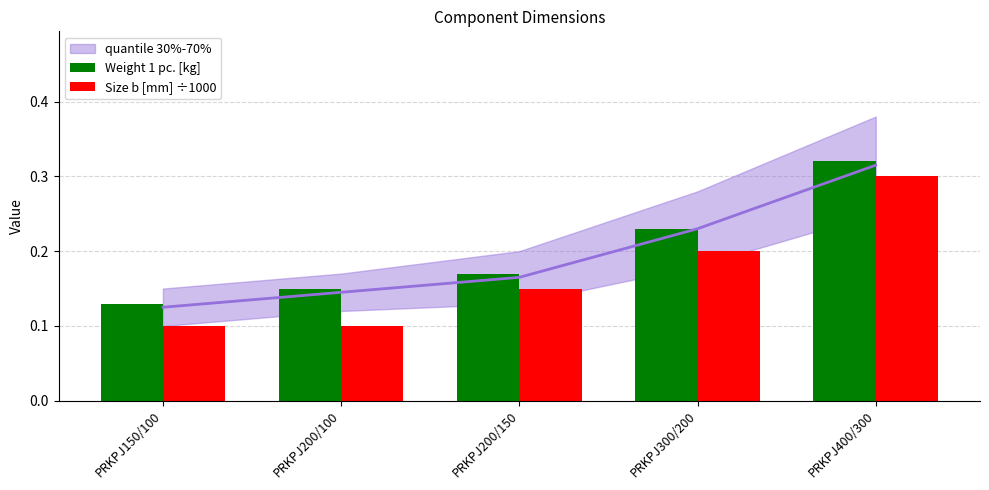

True or false: Weight 1 pc. [kg] has a value of 0.1 at PRKPJ300/200.

False